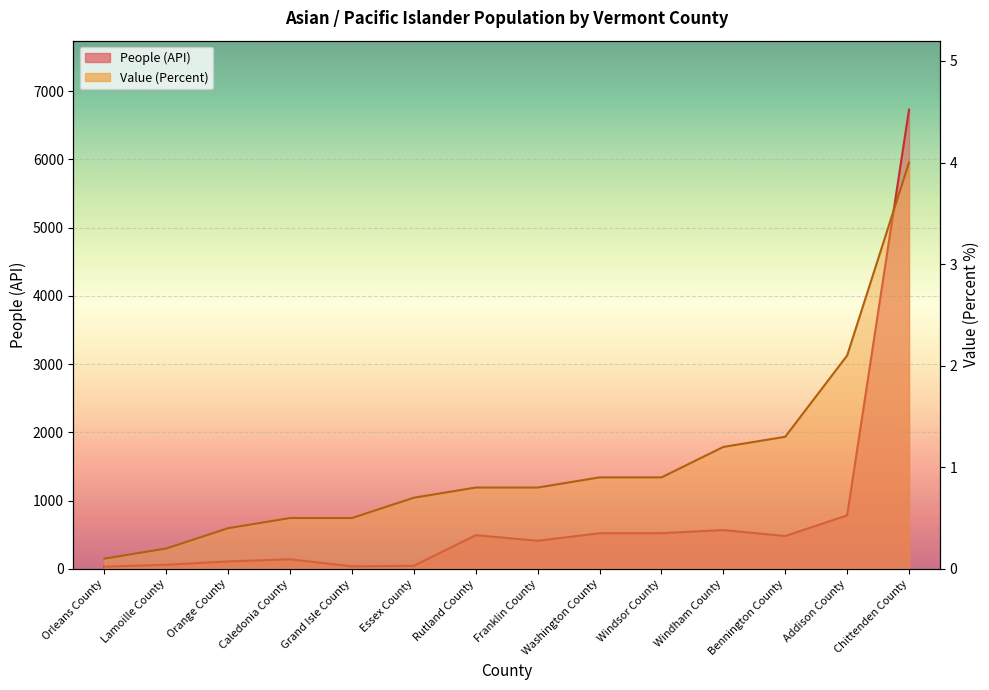

True or false: People (API) and Value (Percent) intersect in this chart.

False